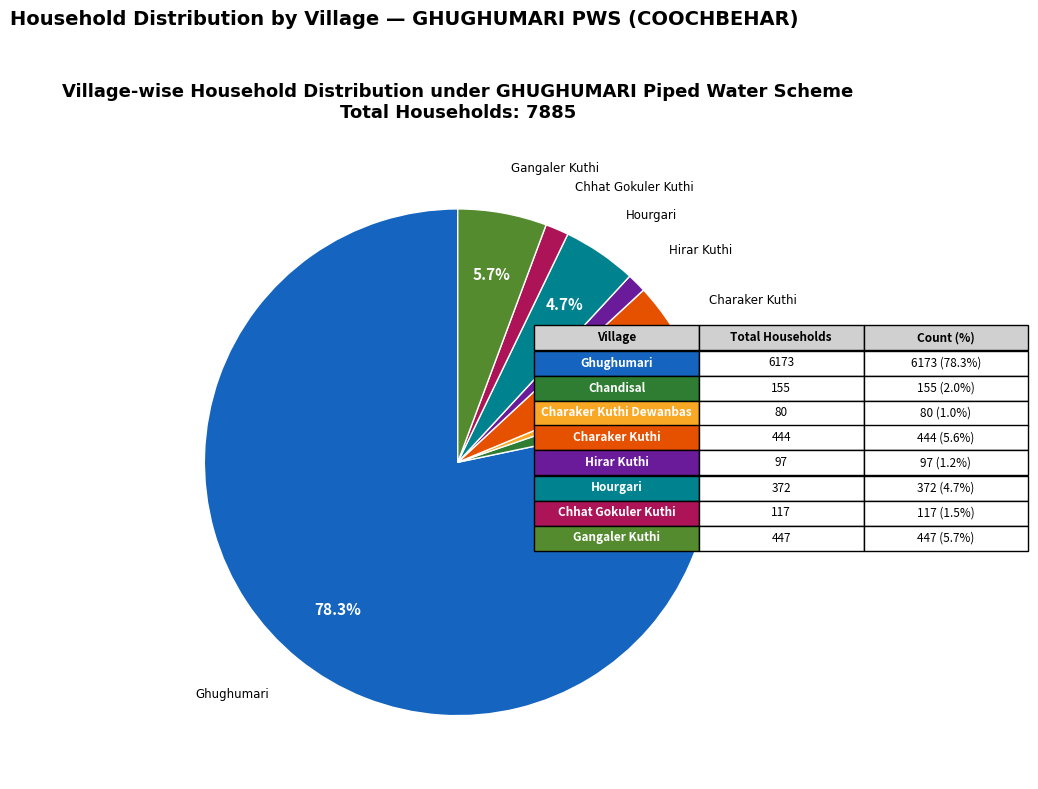

Is there a majority slice in this chart?

Yes